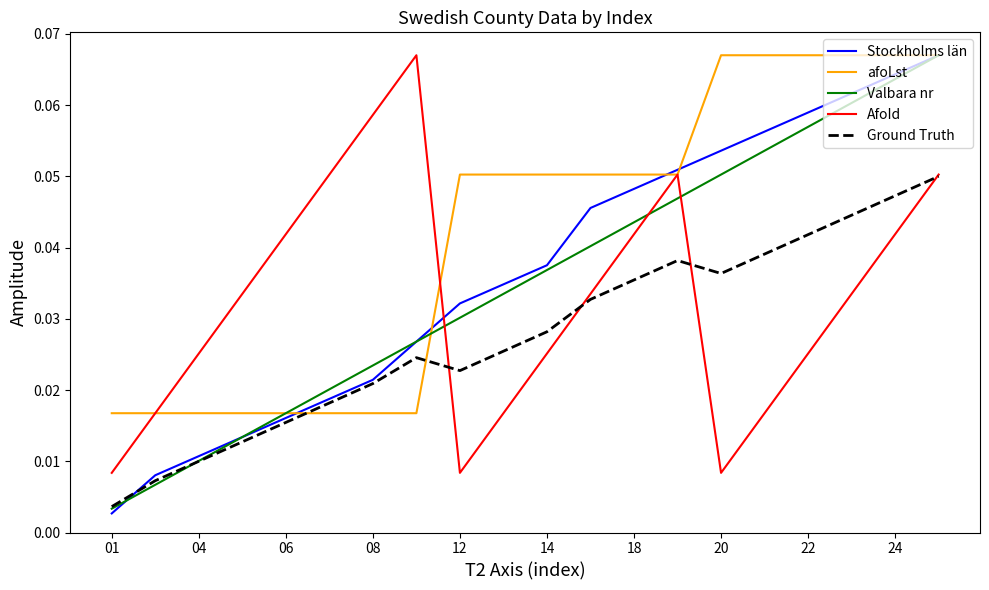

True or false: Ground Truth has more than 0 interior local peaks.

True